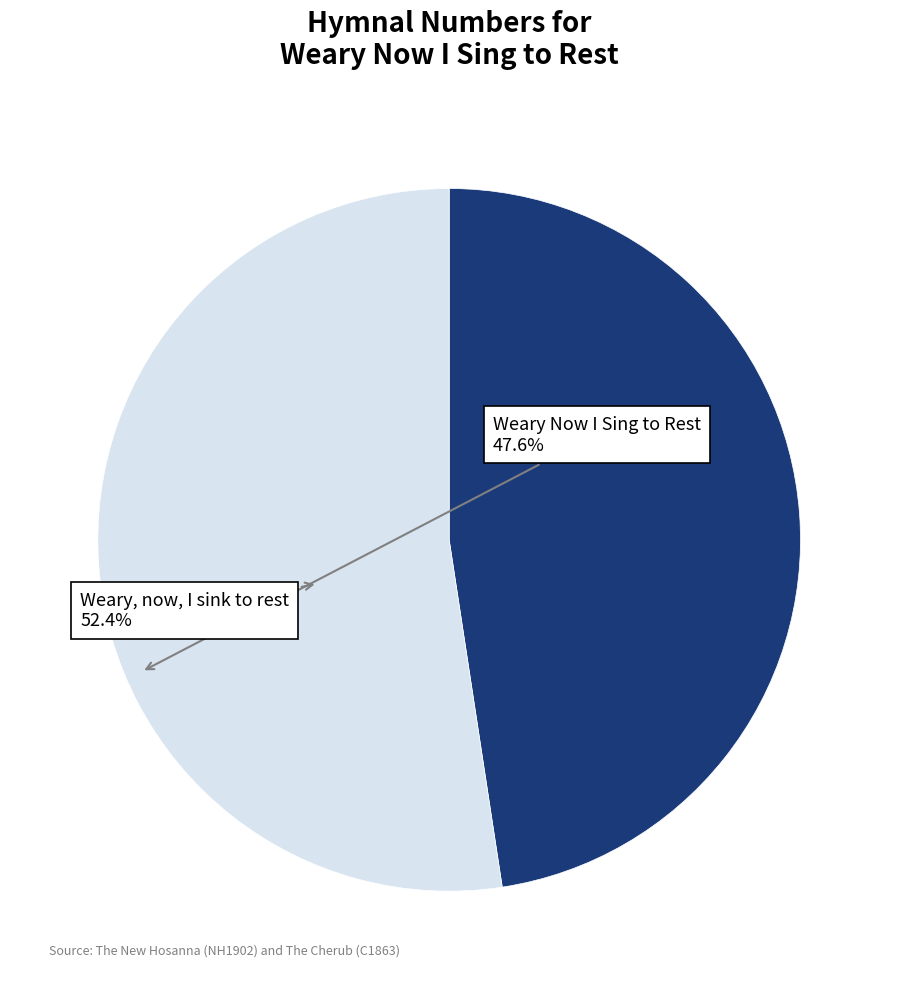

Is there a majority slice in this chart?

Yes